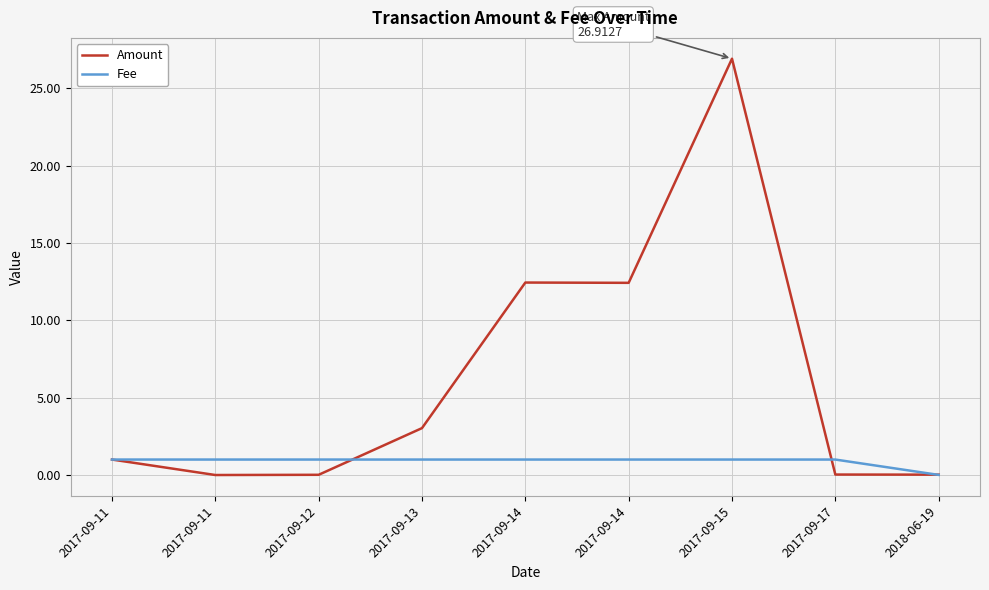

Which label corresponds to the largest value in the chart?

2017-09-15